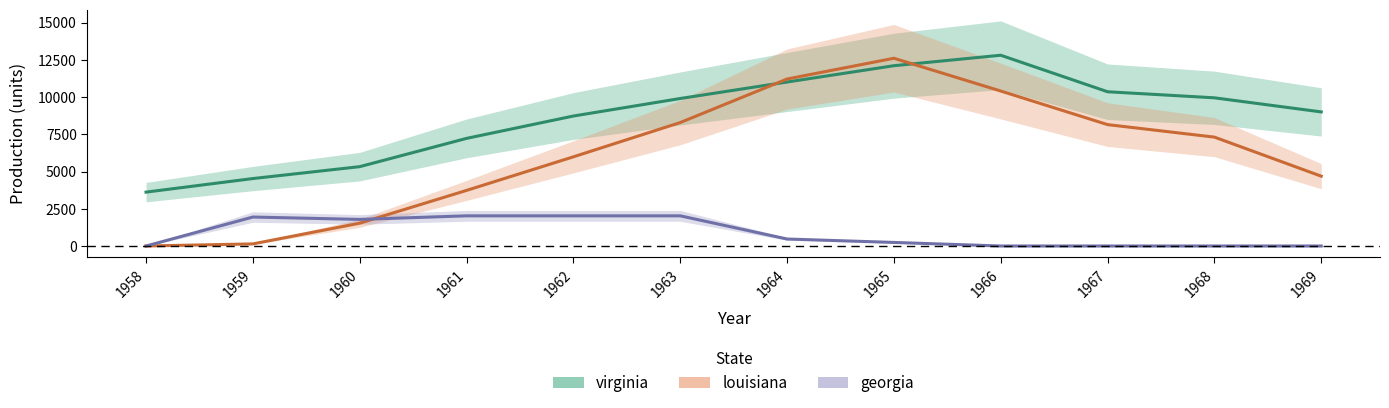

The virginia series shows 5654.4 at 1967. True or false?

False